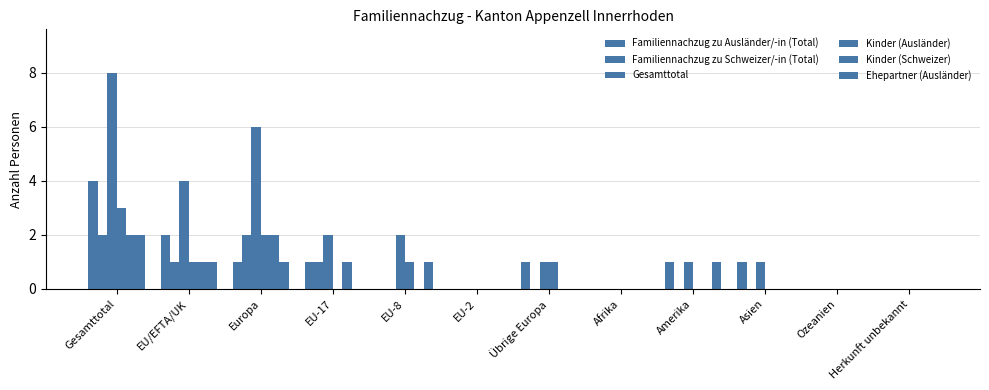

Between EU-8 and Afrika, which series saw the biggest shift?

Gesamttotal